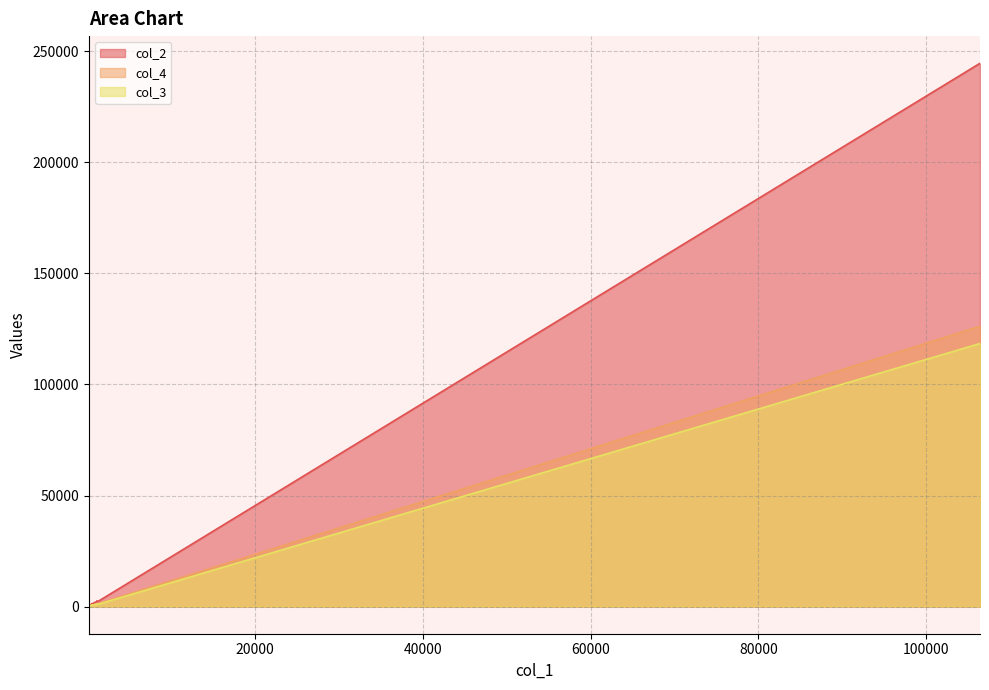

True or false: col_3 has a value of 556 at 554.

True